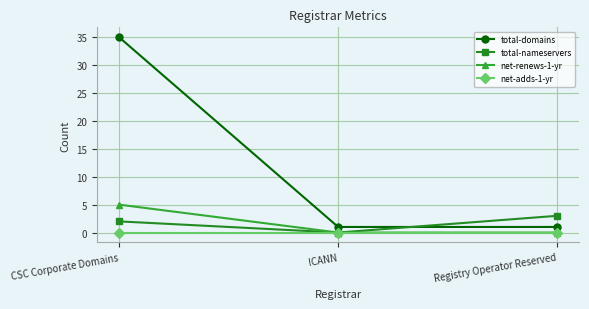

The net-renews-1-yr series shows 0 at Registry Operator Reserved. True or false?

True